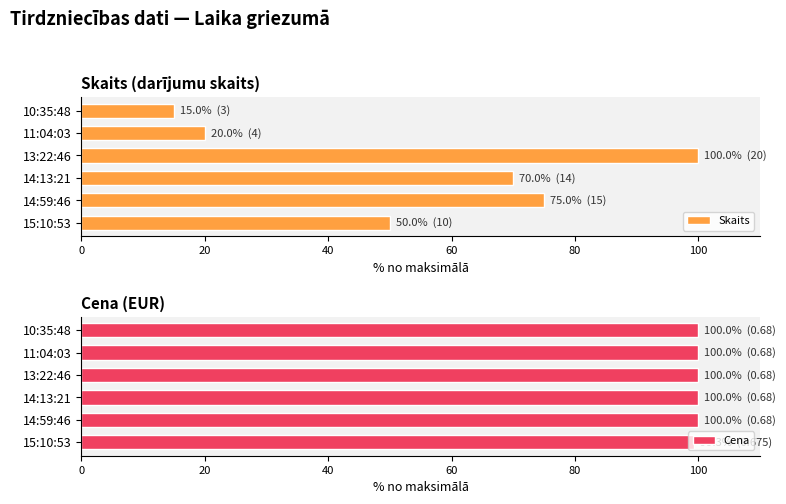

The value of Cena at 80 is 100.0. True or false?

True